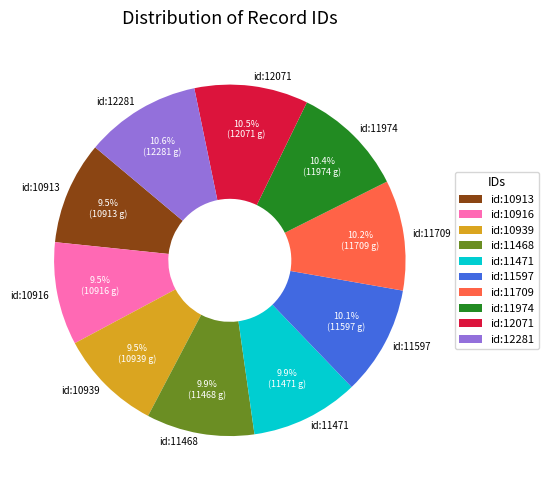

Between id:10916 and id:11974, which is larger?

id:11974